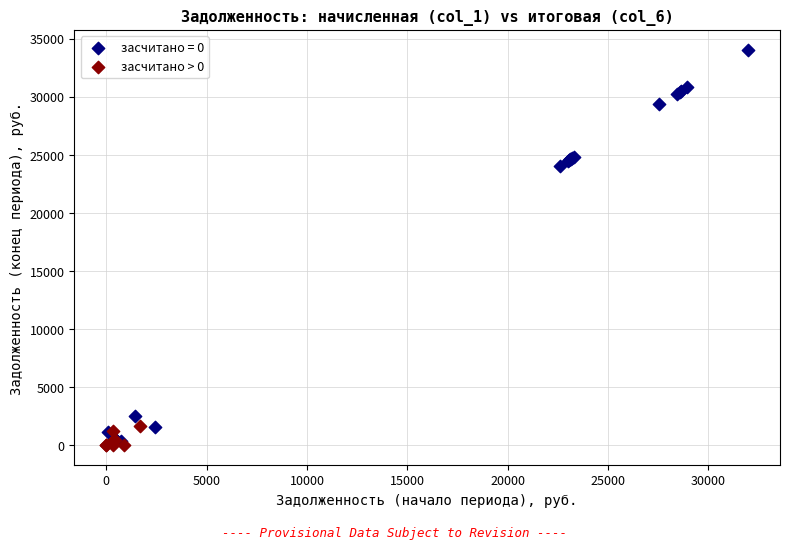

Which series contains the highest Y value?

засчитано = 0